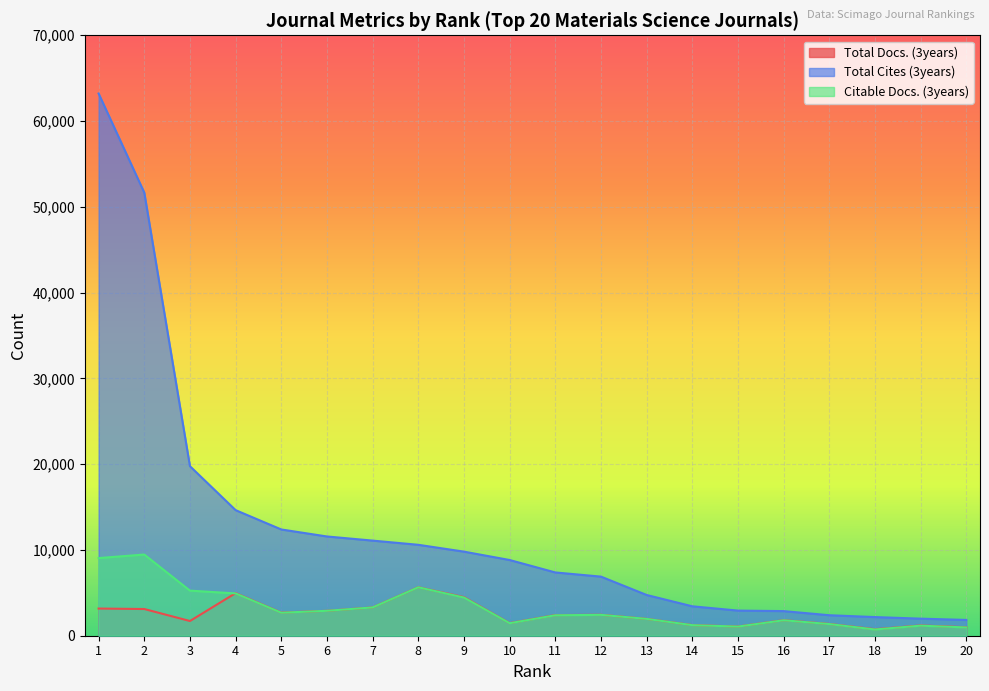

True or false: Total Cites (3years) and Total Docs. (3years) cross at least once.

False